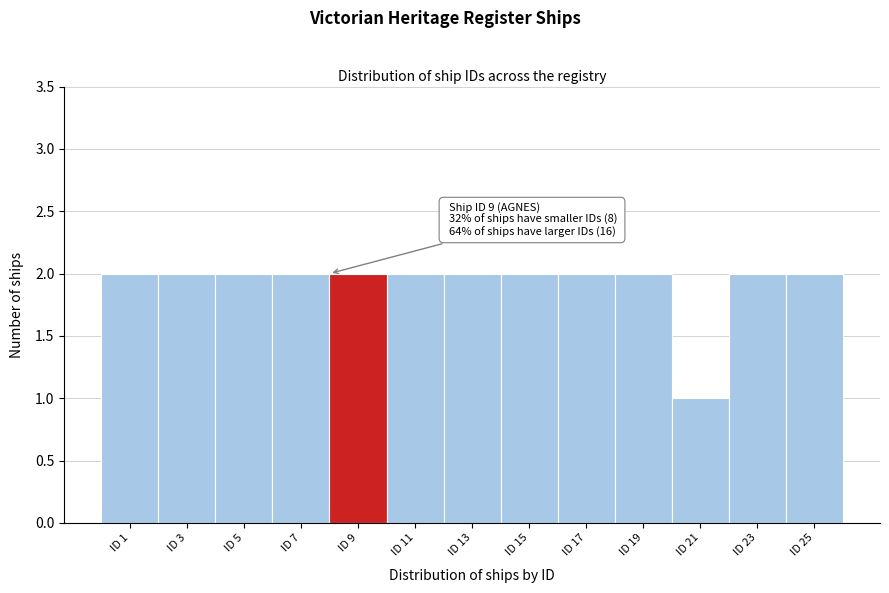

Reading left to right, transcribe all the data shown in this chart.

ID 1=2	ID 3=2	ID 5=2	ID 7=2	ID 9=2	ID 11=2	ID 13=2	ID 15=2	ID 17=2	ID 19=2	ID 21=1	ID 23=2	ID 25=2